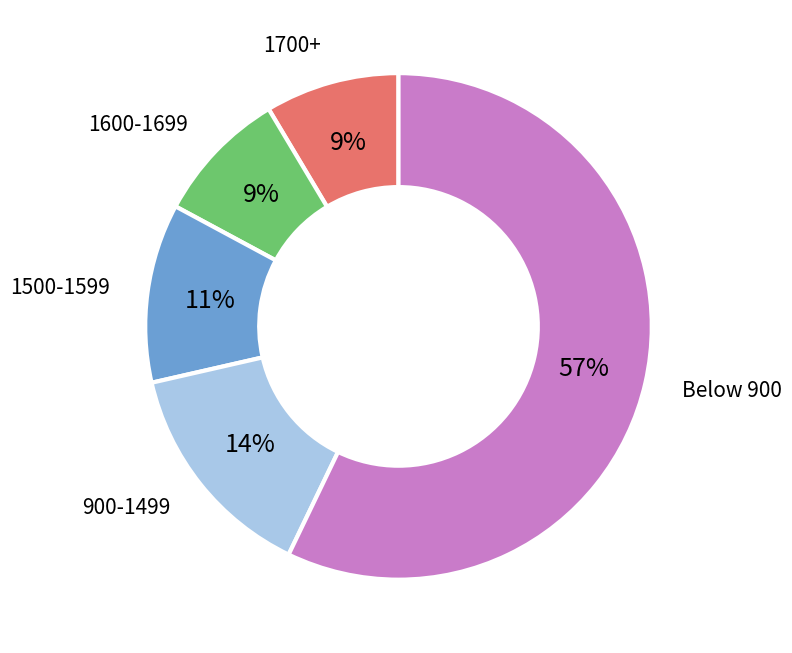

What percentage is the 1700+ slice, to the nearest percent?

9%